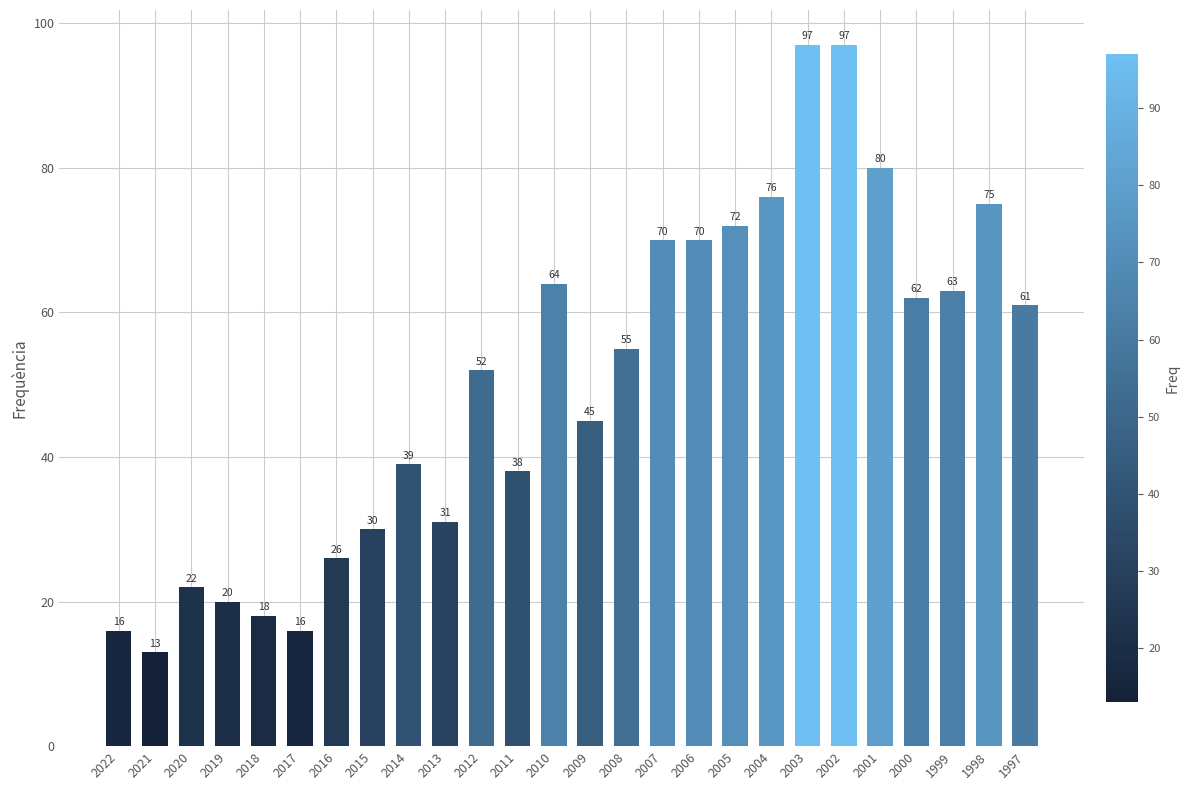

What is the sum of the values at 1997 and 2008?

116